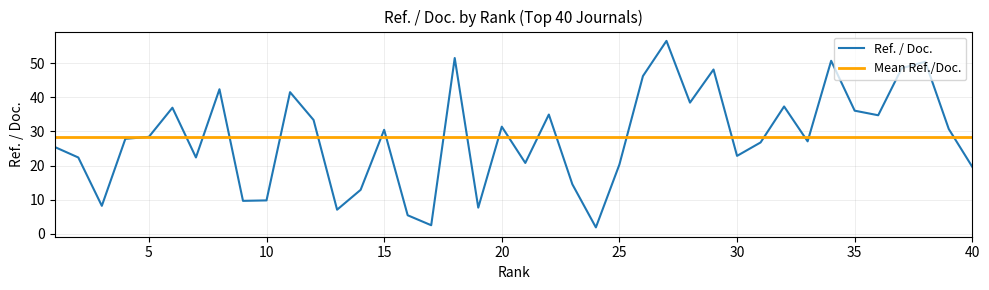

List the series in order of their peak value, lowest first.

Mean Ref./Doc., Ref. / Doc.